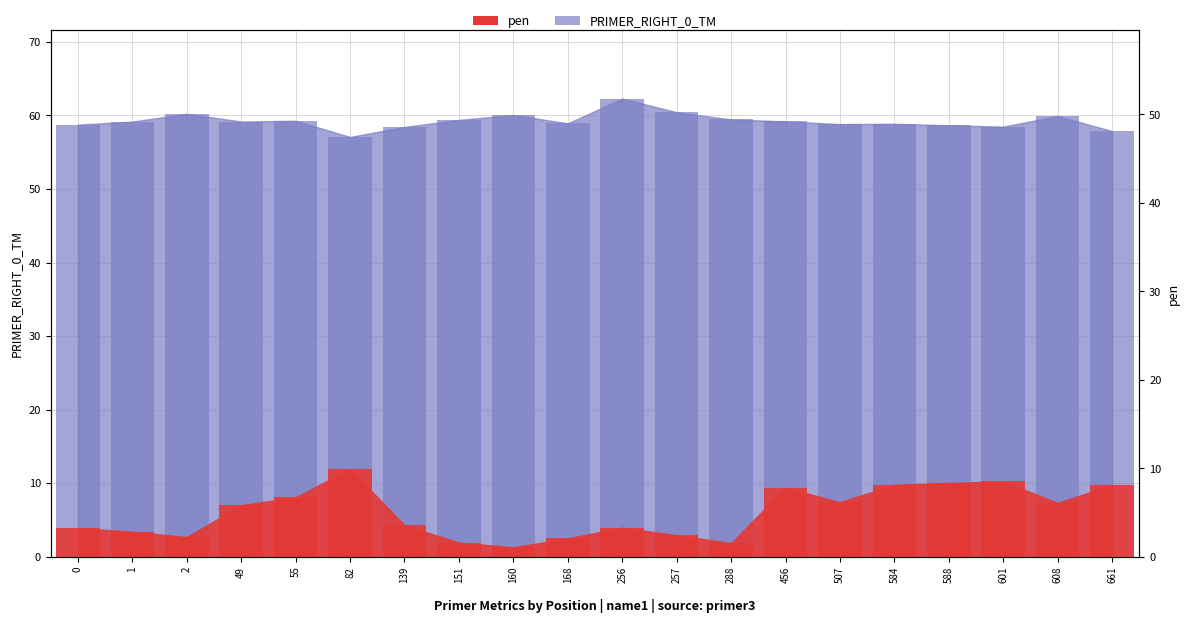

At which category is the sum across all series the highest?

588